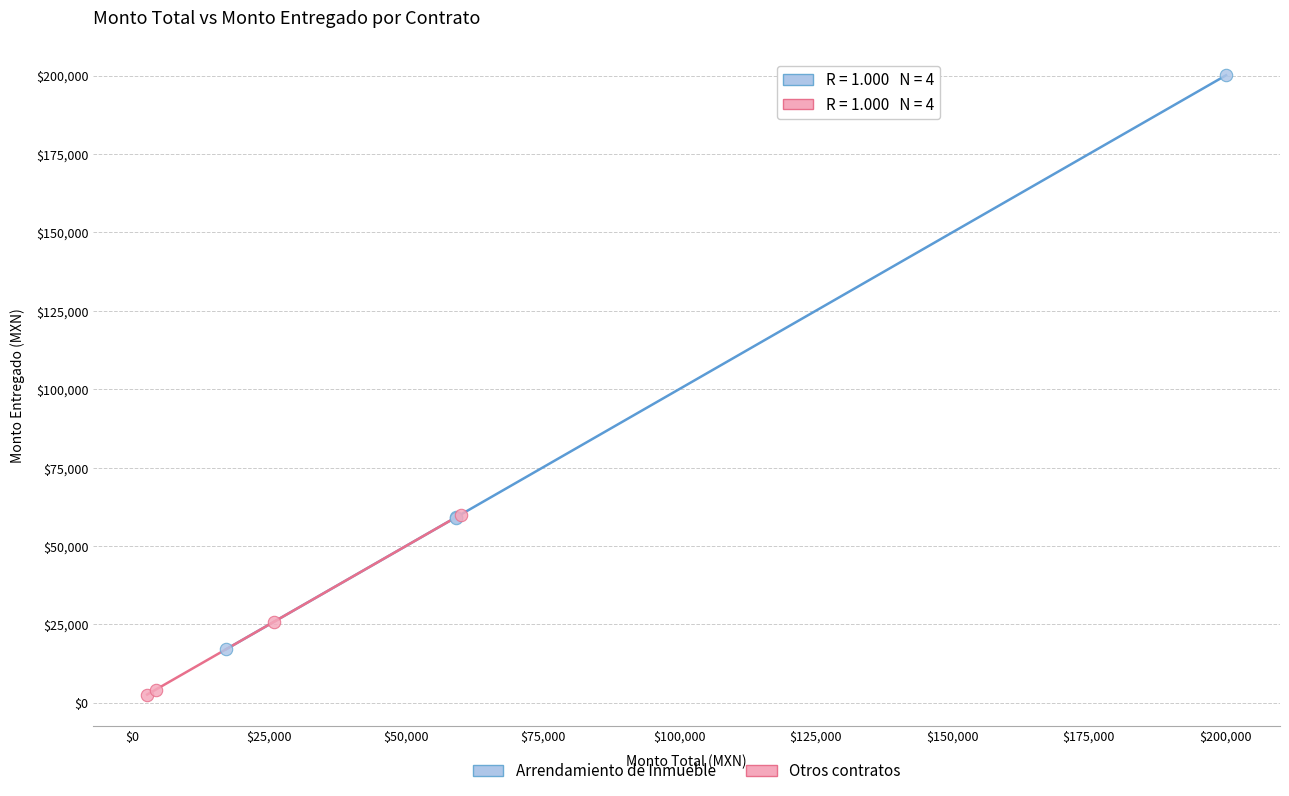

Which series has the largest Y range (max minus min)?

Arrendamiento de Inmueble